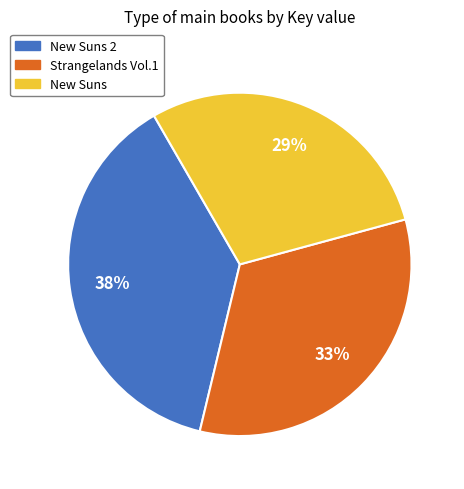

Is it true that New Suns is 29% of the pie?

True